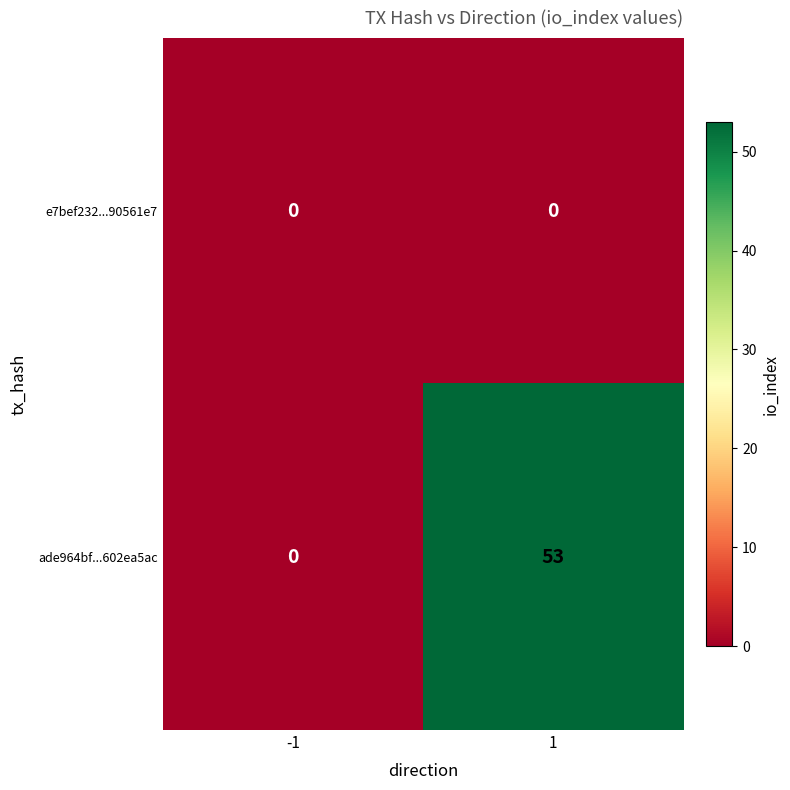

Which category has the highest value across all series?

1